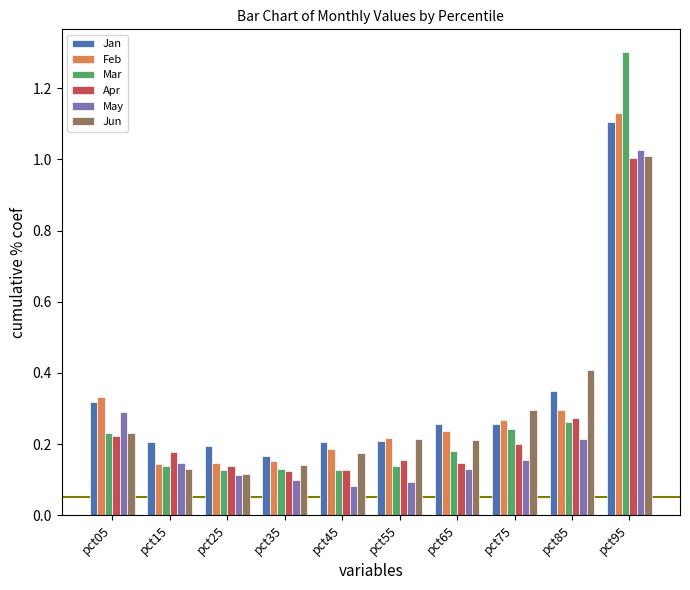

Which series has the largest total across all categories?

Jan